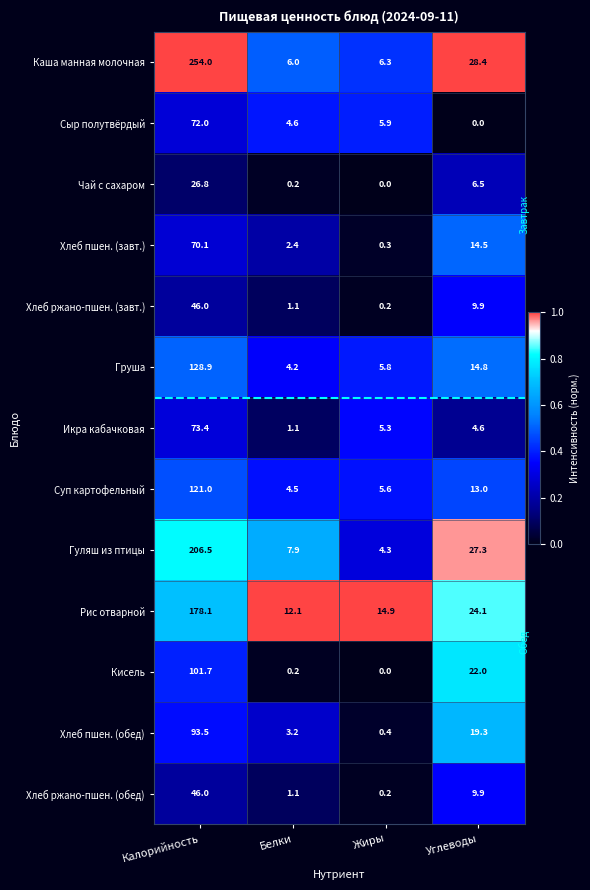

At which label does Икра кабачковая first exceed 5?

Калорийность